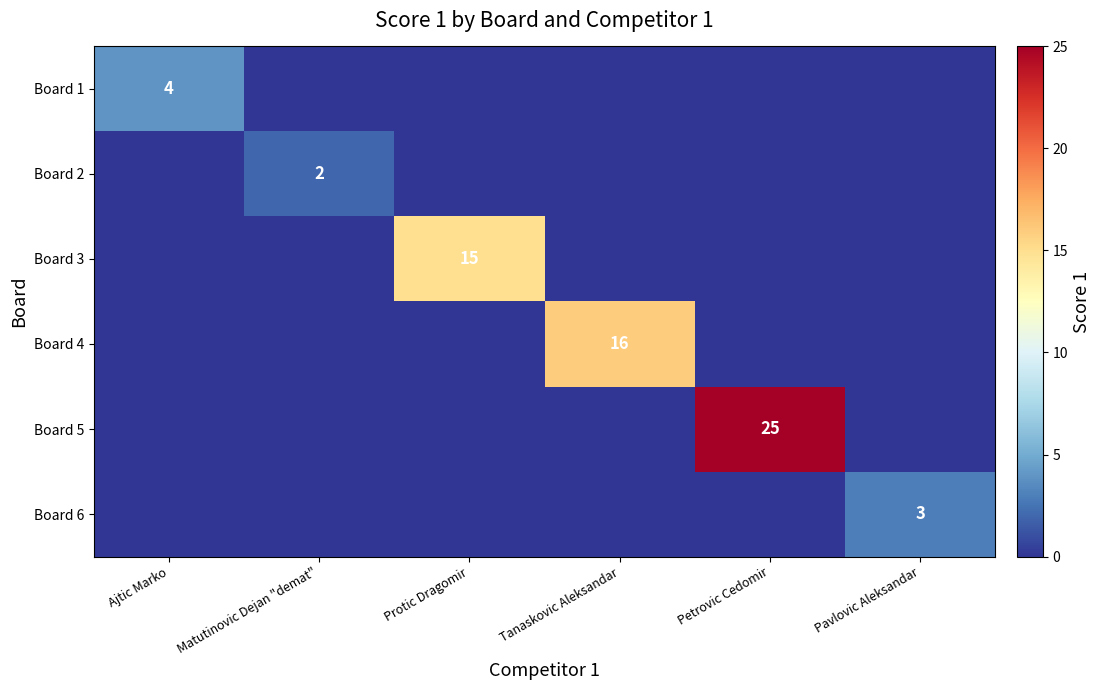

The value of Board 3 at Protic Dragomir is 21. True or false?

False